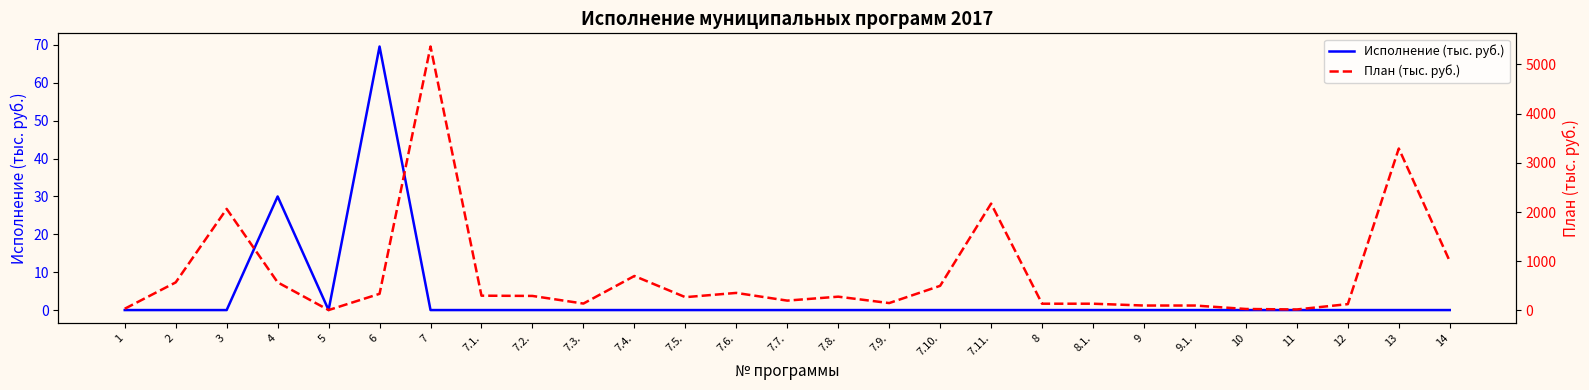

Reading left to right, extract all data points from this chart.

Исполнение (тыс. руб.): 0.0	0.0	0.0	30.0	0.0	69.6	0.0	0.0	0.0	0.0	0.0	0.0	0.0	0.0	0.0	0.0	0.0	0.0	0.0	0.0	0.0	0.0	0.0	0.0	0.0	0.0	0.0
План (тыс. руб.): 35.0	570.0	2063.0	571.0	8.0	338.0	5361.9	300.0	295.0	140.0	700.0	270.0	356.4	200.0	280.0	150.0	500.0	2170.5	137.0	137.0	100.0	100.0	30.0	20.0	128.5	3290.0	1000.0